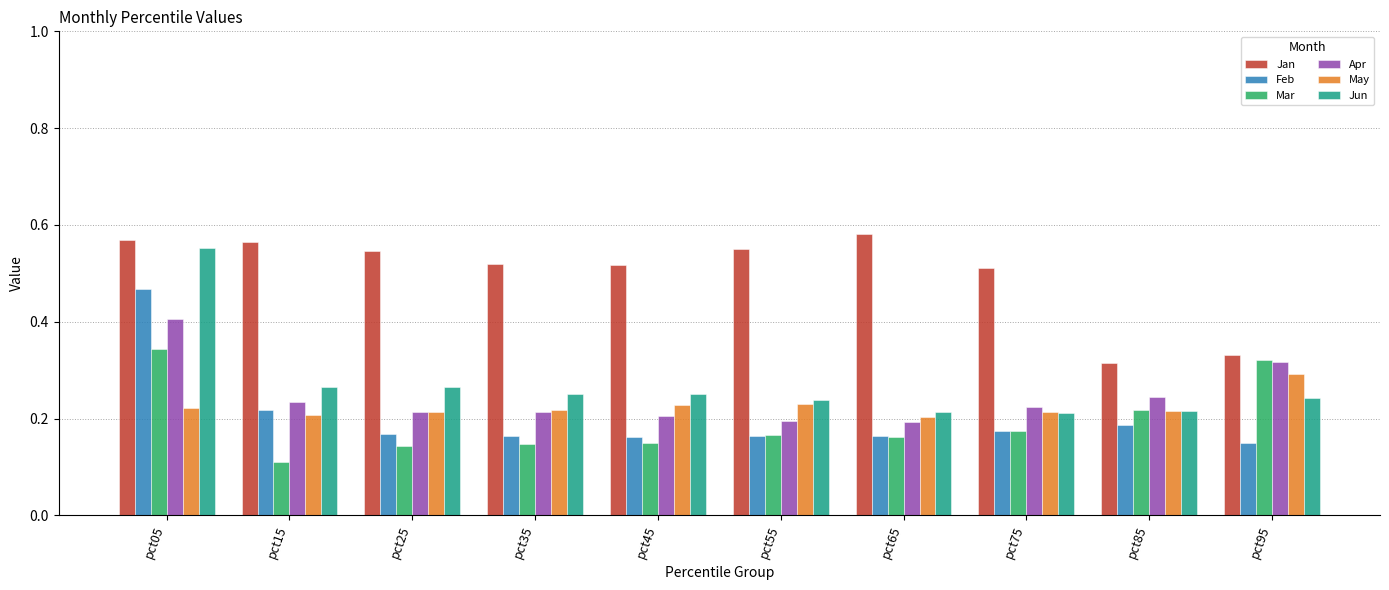

The value of May at pct35 is 0.4. True or false?

False